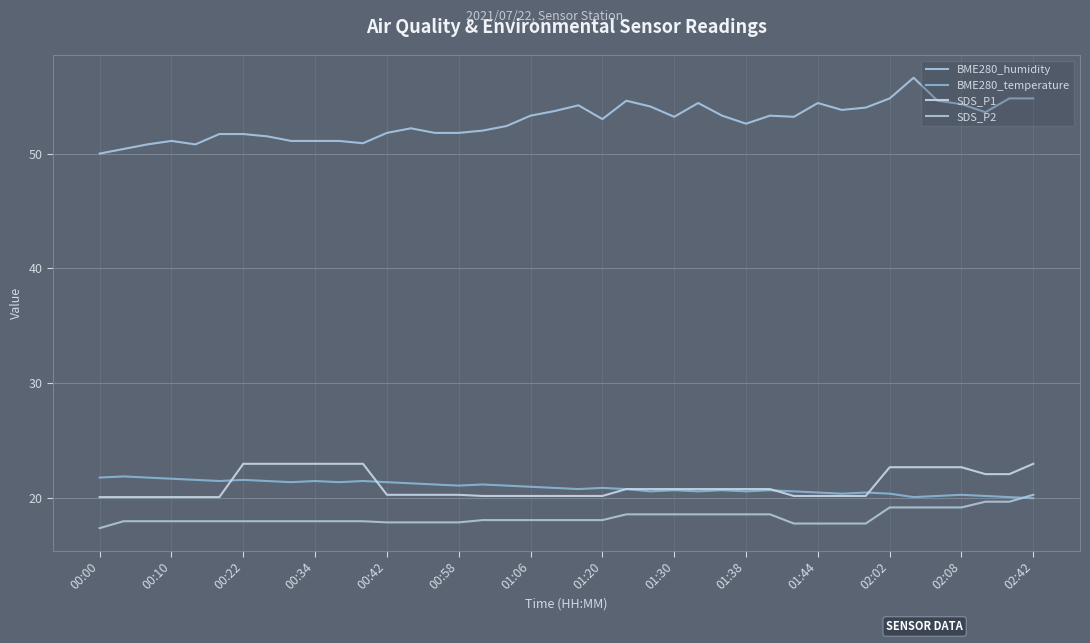

At how many categories does at least one series exceed 38?

40